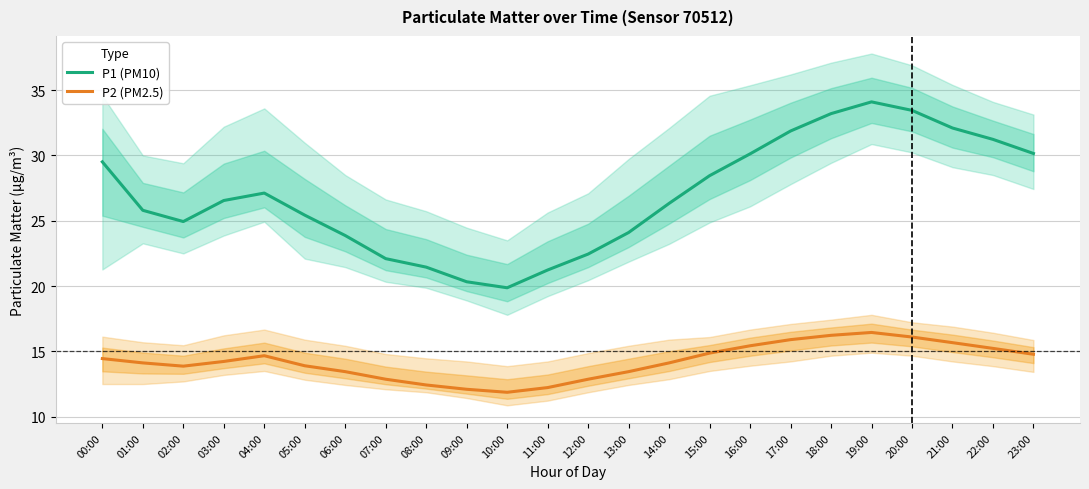

Which category has the highest value across all series?

19:00